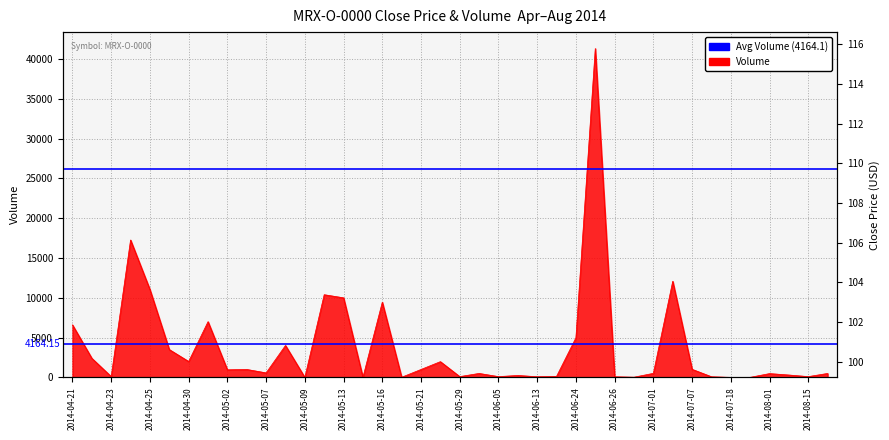

Where is Avg Close (109.73) nearest to the value 109?

2014-04-21